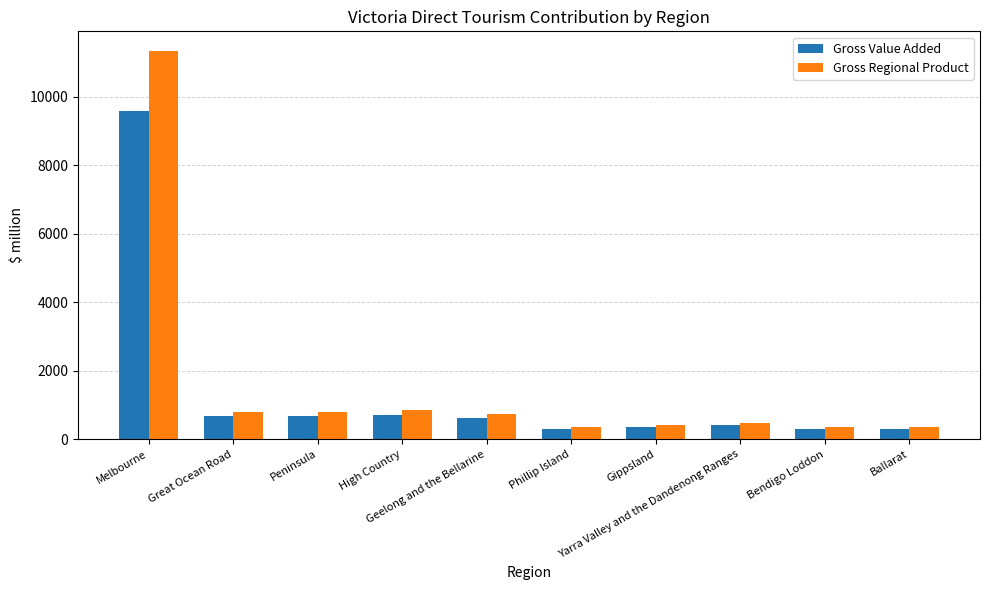

What is the label of the 6th bar from the right?

Geelong and the Bellarine